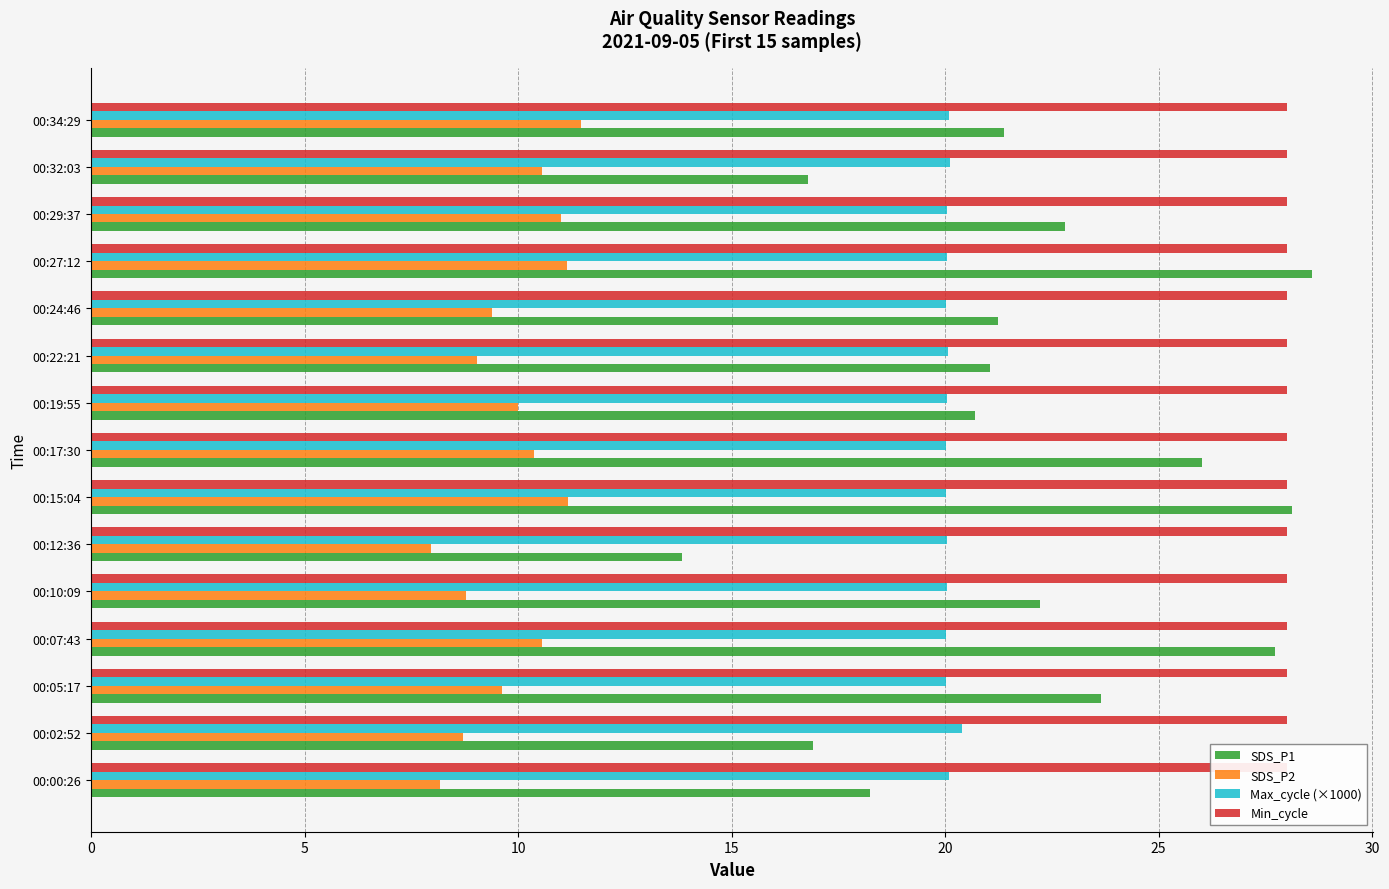

Between 00:15:04 and 00:05:17, which is larger?

00:15:04